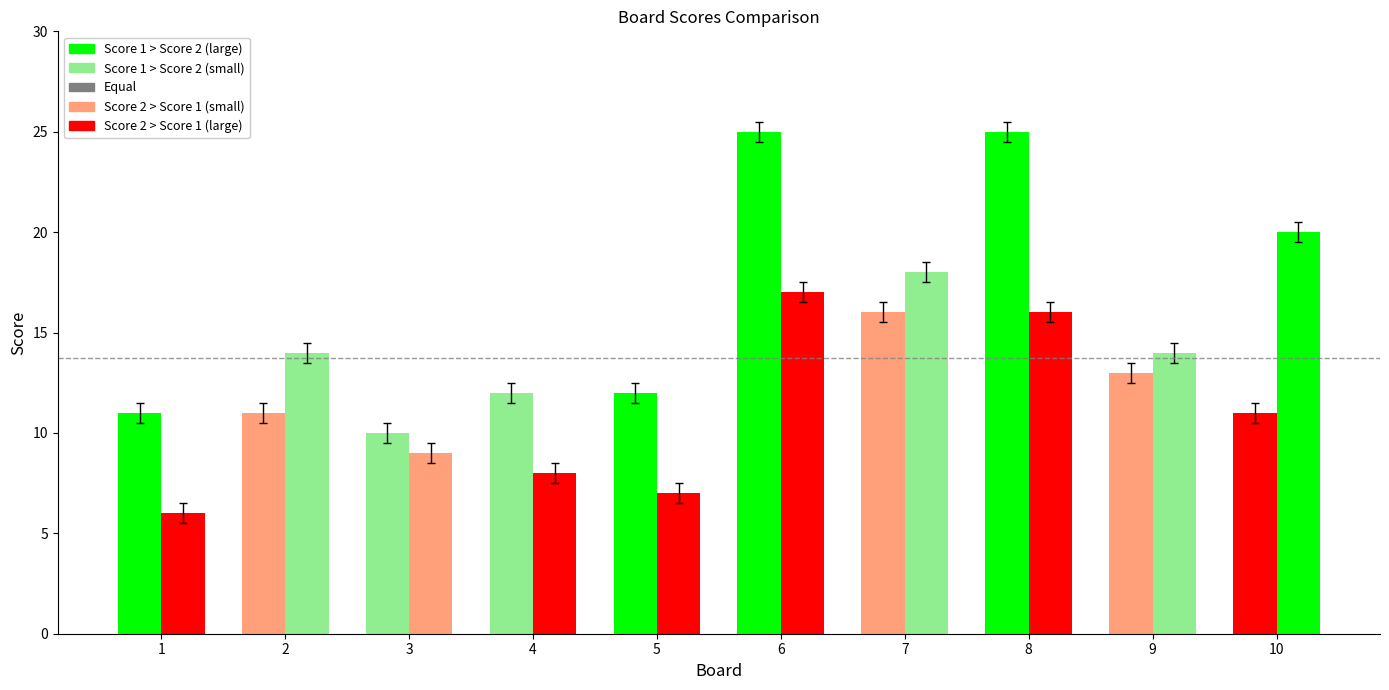

Rank the series at 9 from highest to lowest value.

Score 2, Score 1